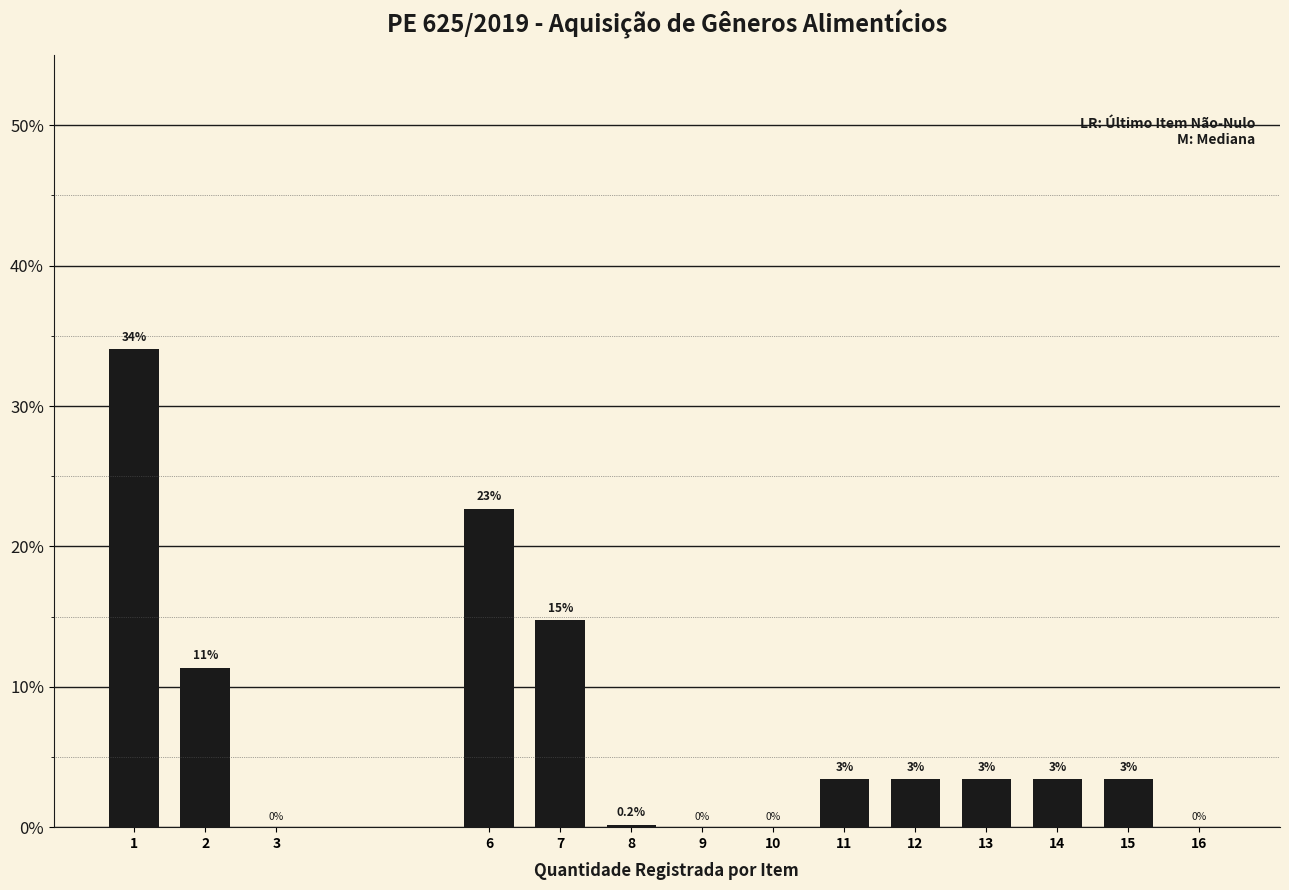

Are the bars horizontal?

No